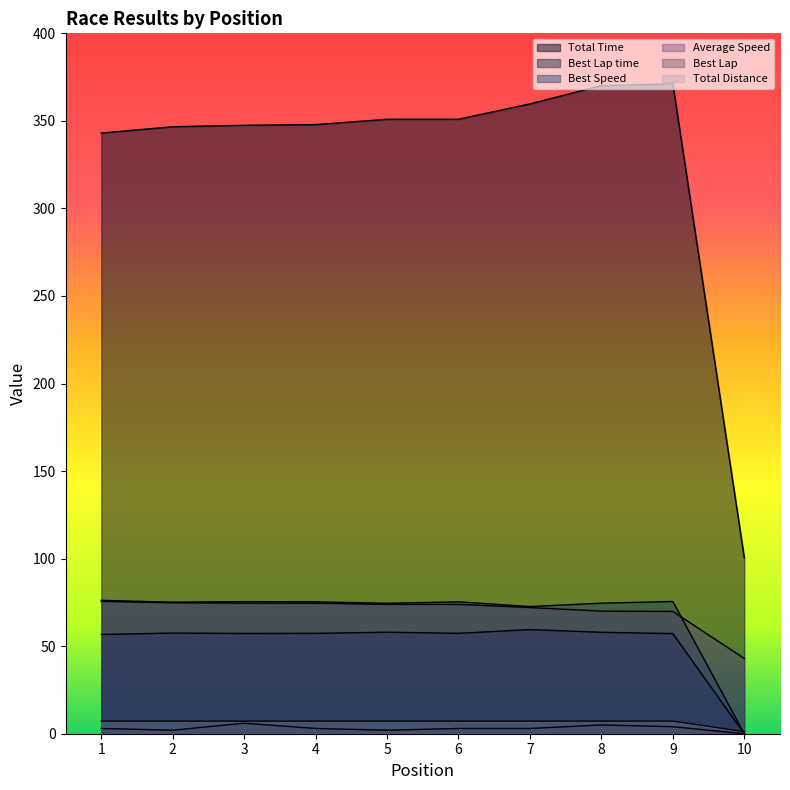

What is the value of the Average Speed point at the 9th from the left?

69.8